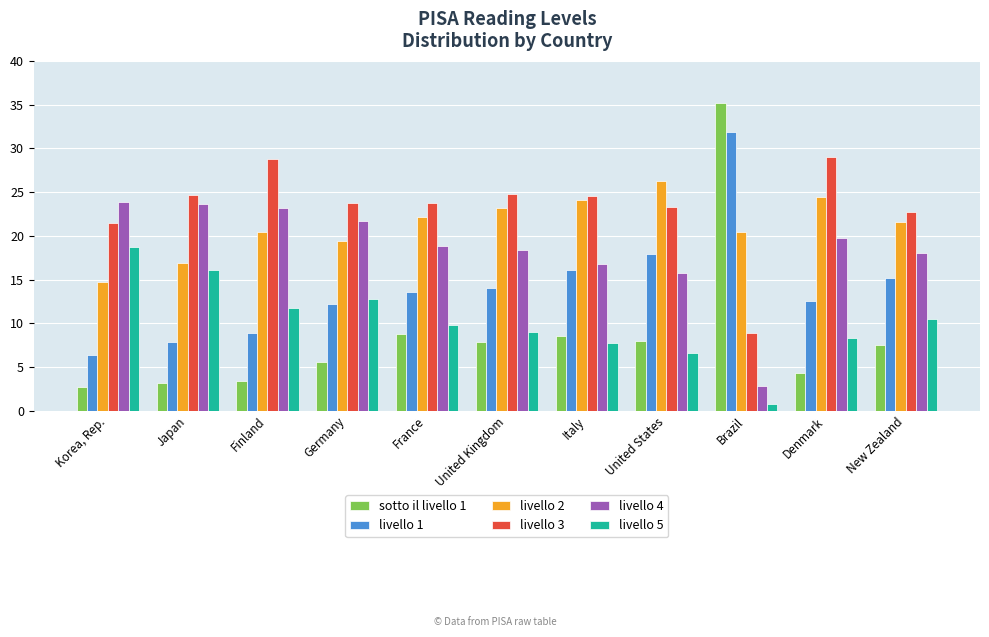

What is the value of the livello 1 bar at the 4th from the left?

12.2